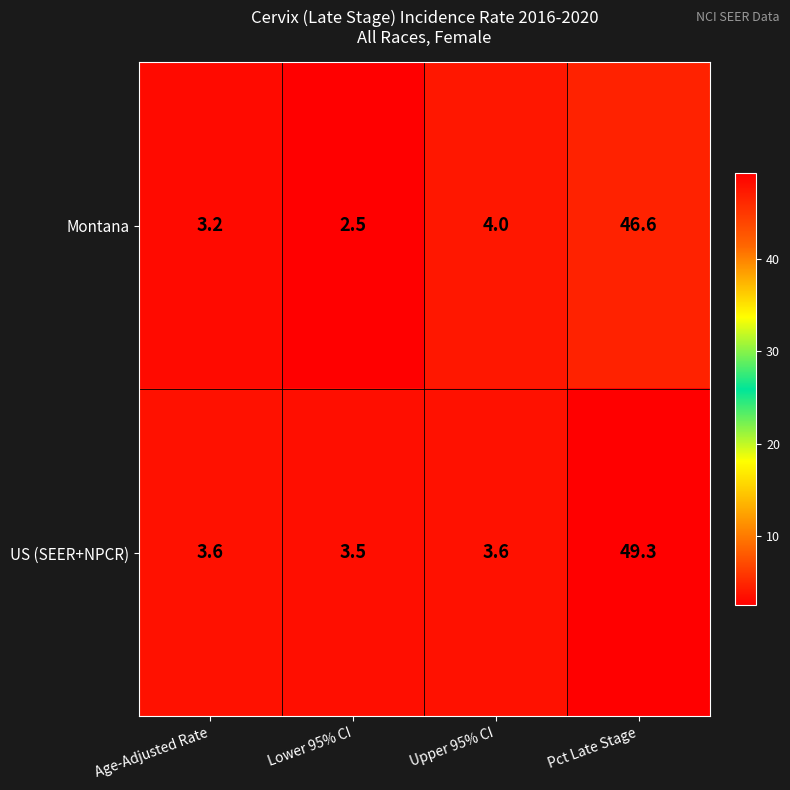

What is the difference between the maximum and second lowest values in the Montana series?

43.4